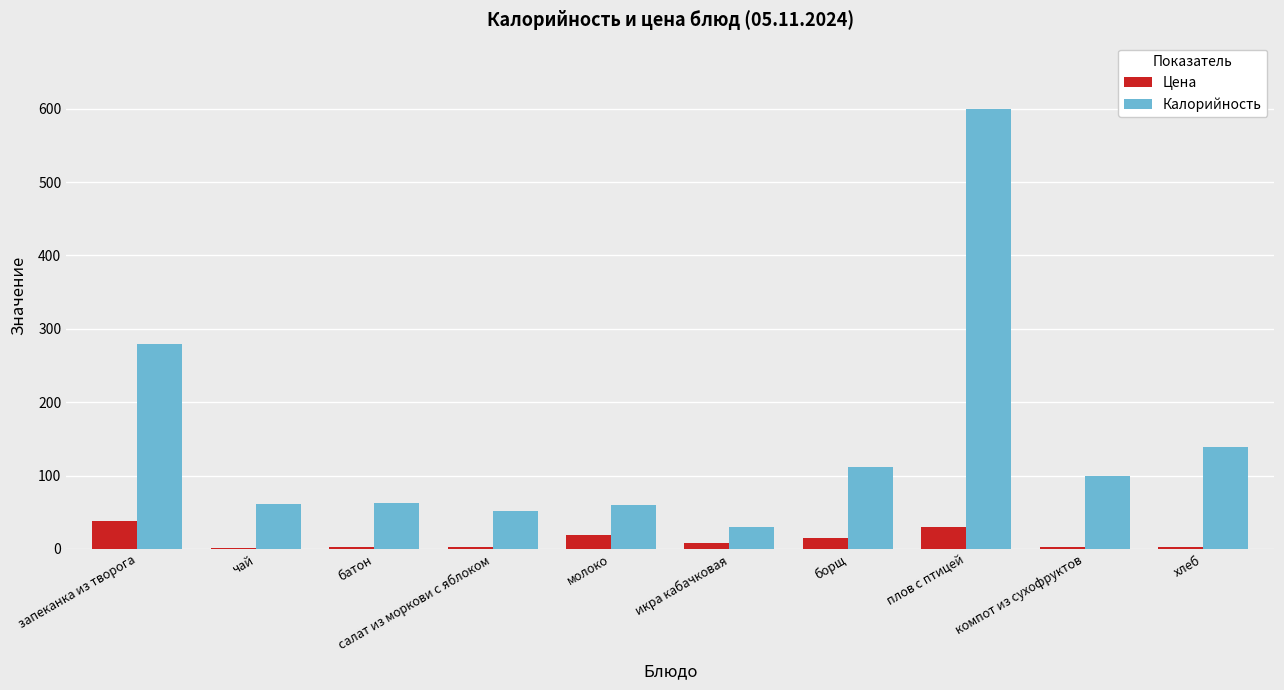

Count the number of categories in the chart.

10